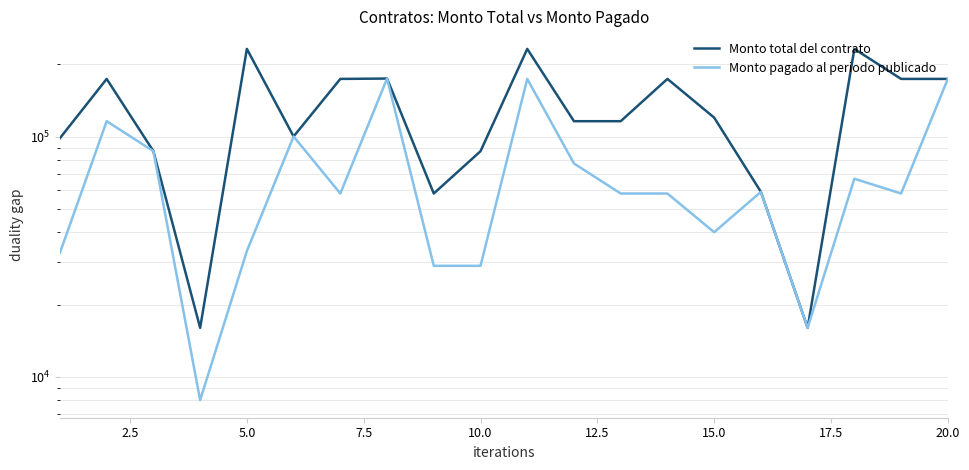

Which series has the largest total across all categories?

Monto total del contrato